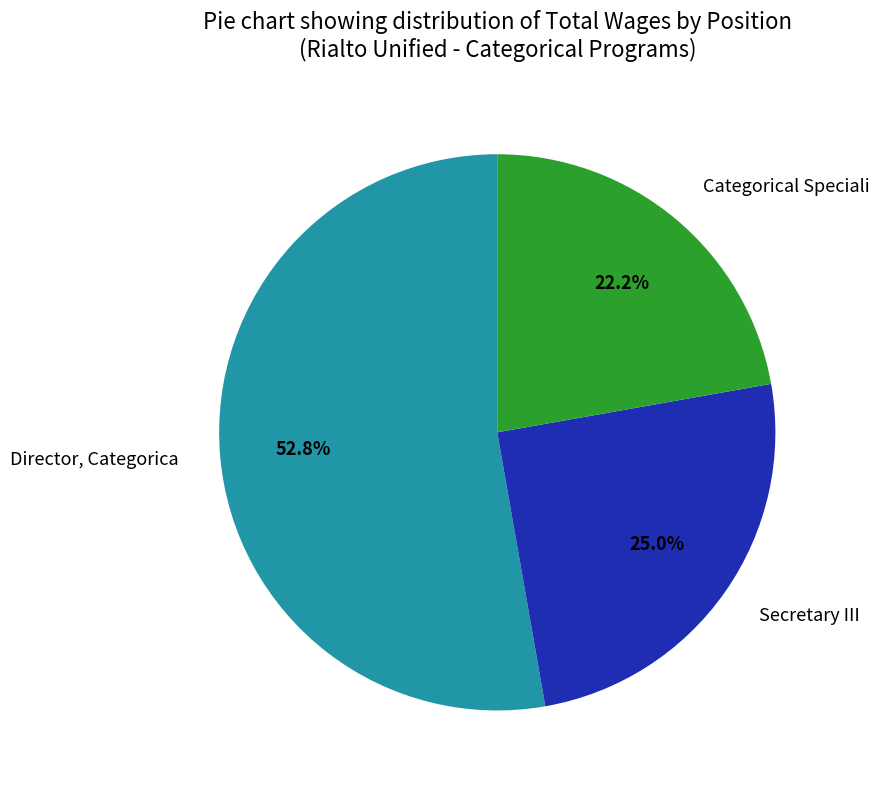

Count the number of slices in the pie.

3